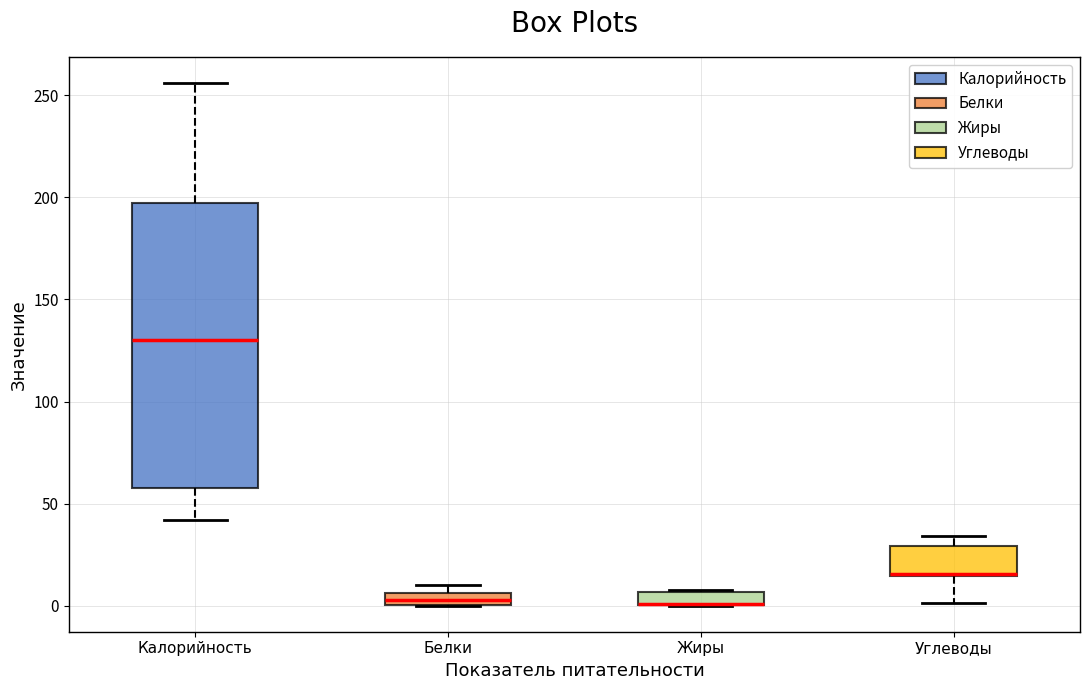

Where is the lower edge of the box for Белки on the y-axis? The values are not printed on the chart, so give them approximately, as read against the axis.

0